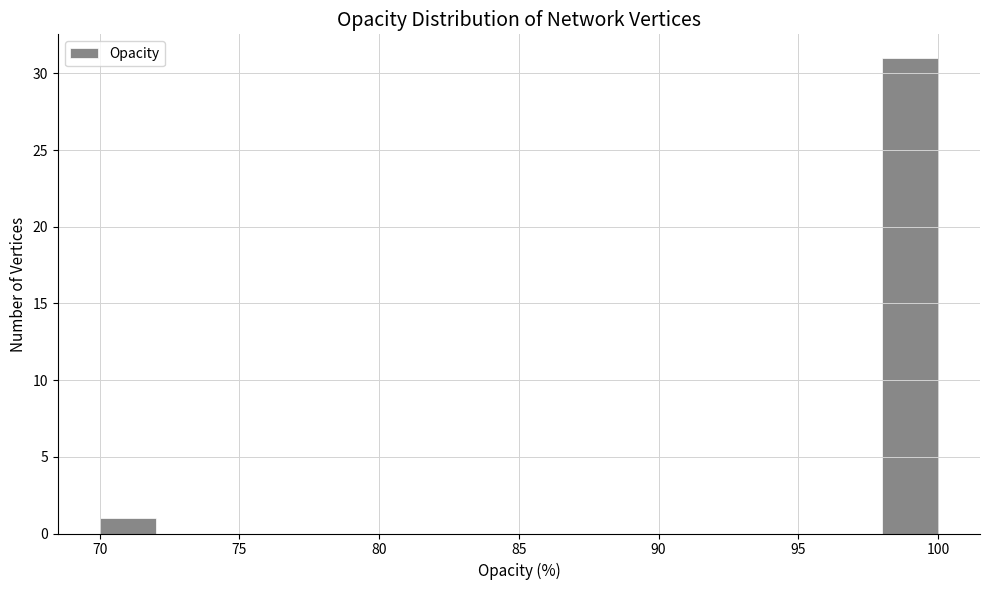

Which range on the x-axis has the tallest bar?

98 to 100